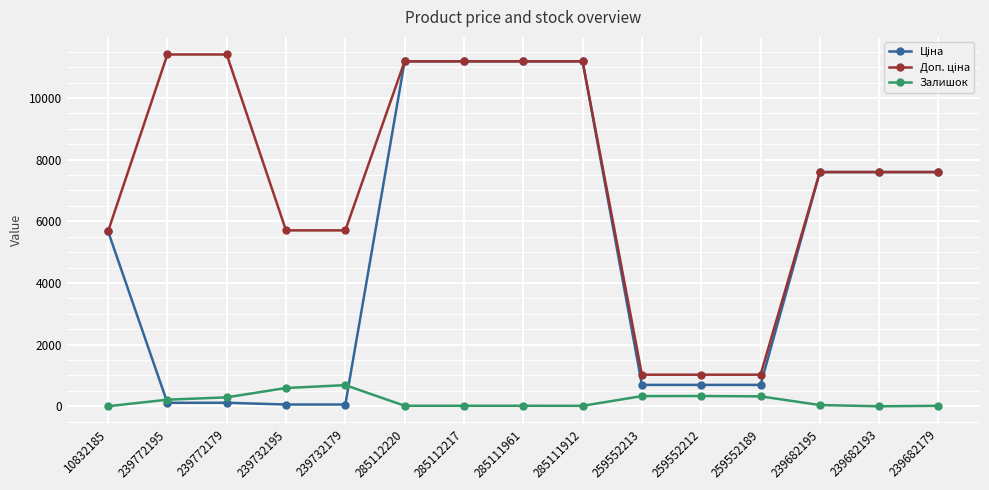

The Залишок series shows 17.0 at 285111961. True or false?

True